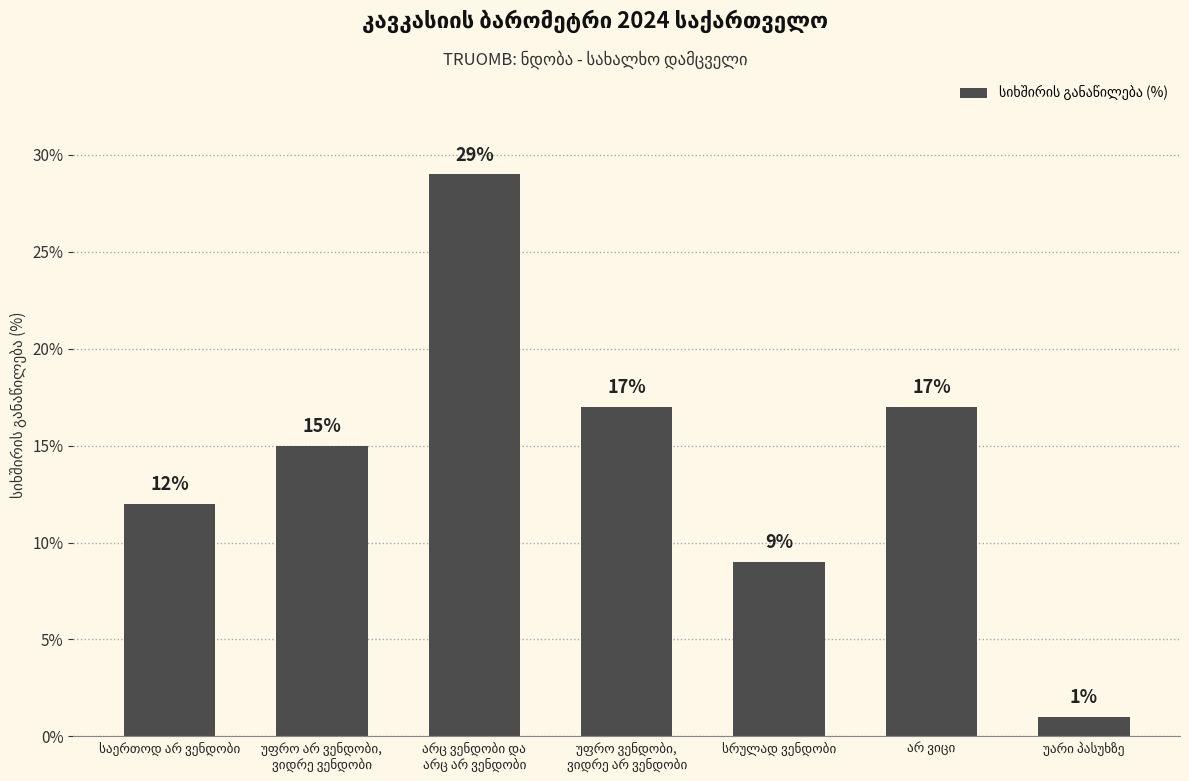

What is the value of the 1st bar from the left?

12